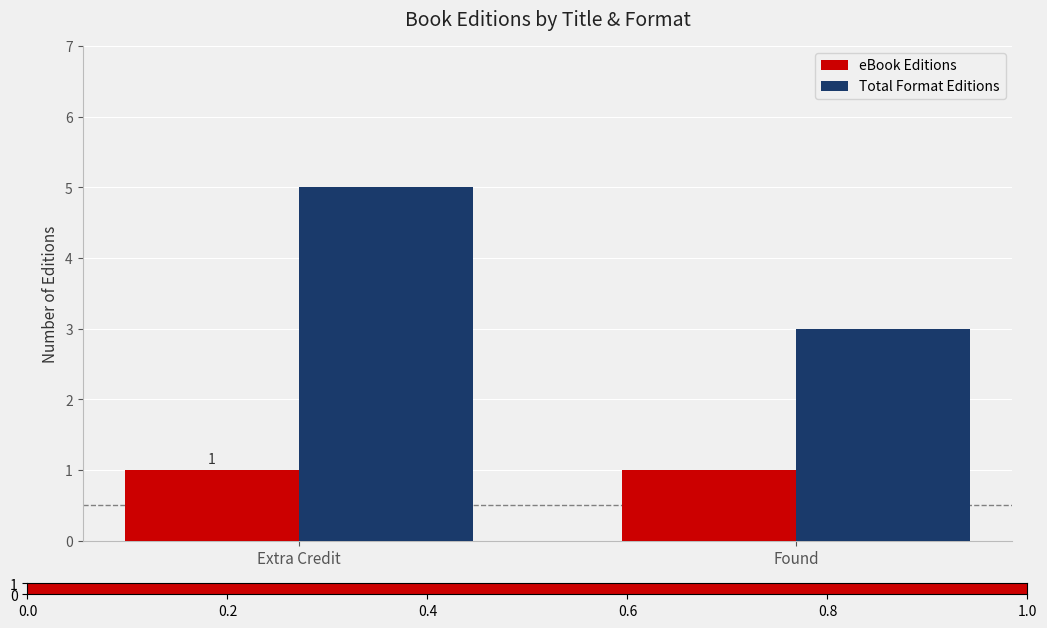

How many bars are there in each group?

2